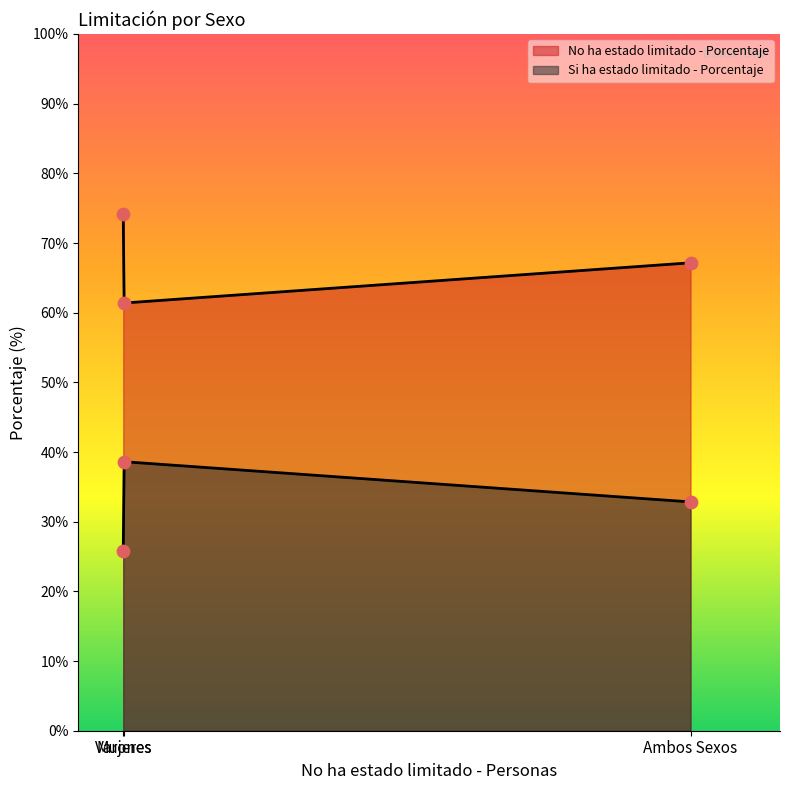

Which series has the largest Y range (max minus min)?

No ha estado limitado - Porcentaje